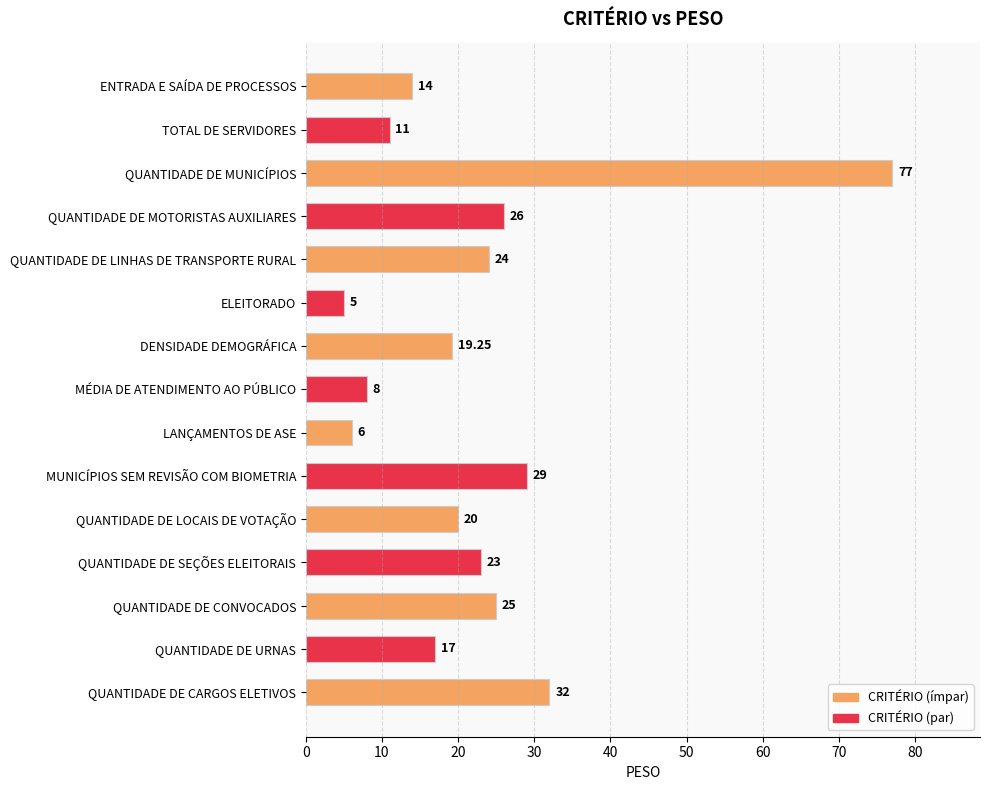

At which category does the chart reach its minimum across all series?

ELEITORADO